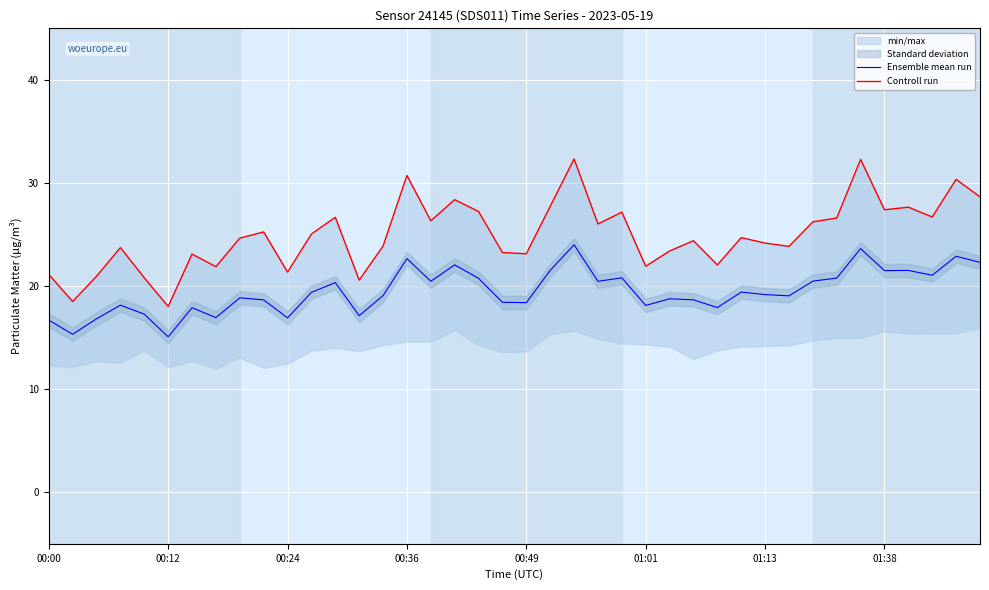

What position from the left is 16?

17